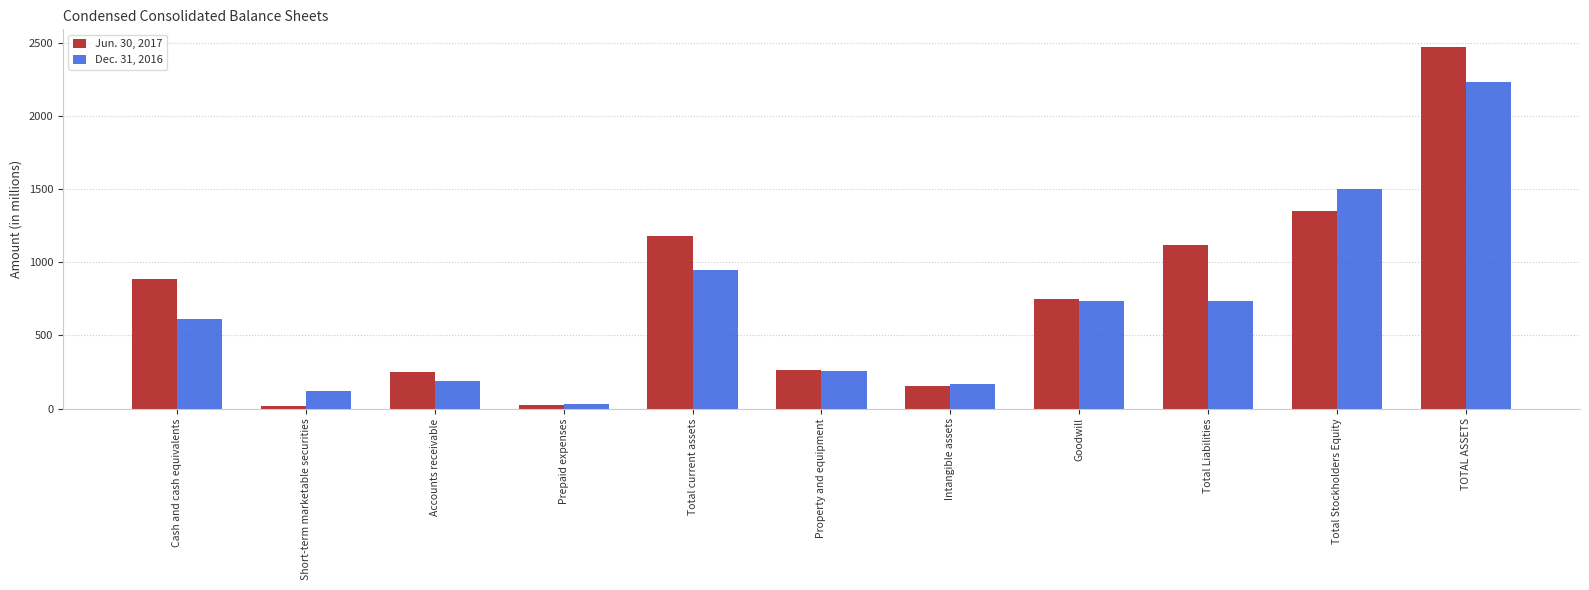

Where is Dec. 31, 2016 nearest to the value 1134?

Total current assets